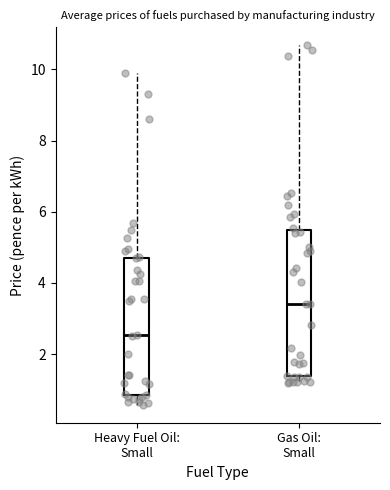

Reading left to right, read every box against the y-axis: the position of its median line, the range the box covers, and the ends of its whiskers. The values are not printed on the chart, so give them approximately, as read against the axis.

Heavy Fuel Oil: Small: median 2.6, box 0.8 to 4.8, whiskers 0.6 to 9.8
Gas Oil: Small: median 3.4, box 1.4 to 5.4, whiskers 1.2 to 10.6